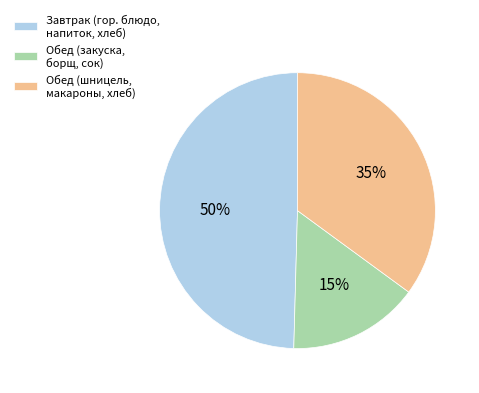

Count the number of slices in the pie.

3